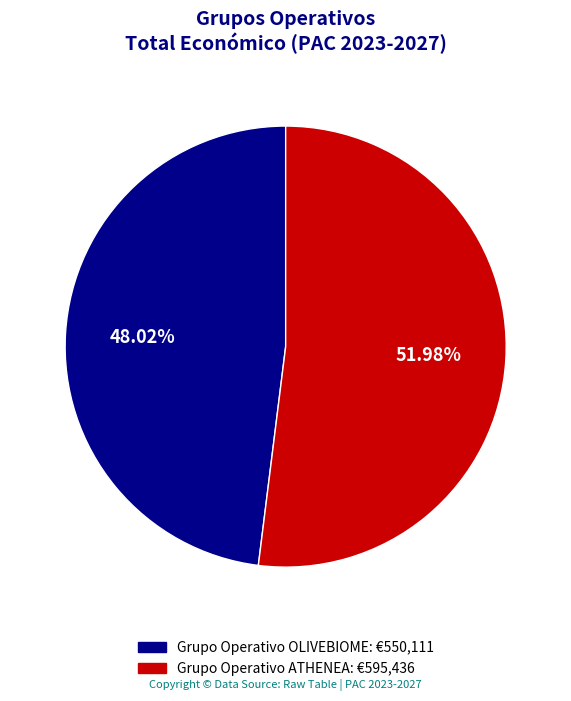

Is there a majority slice in this chart?

Yes